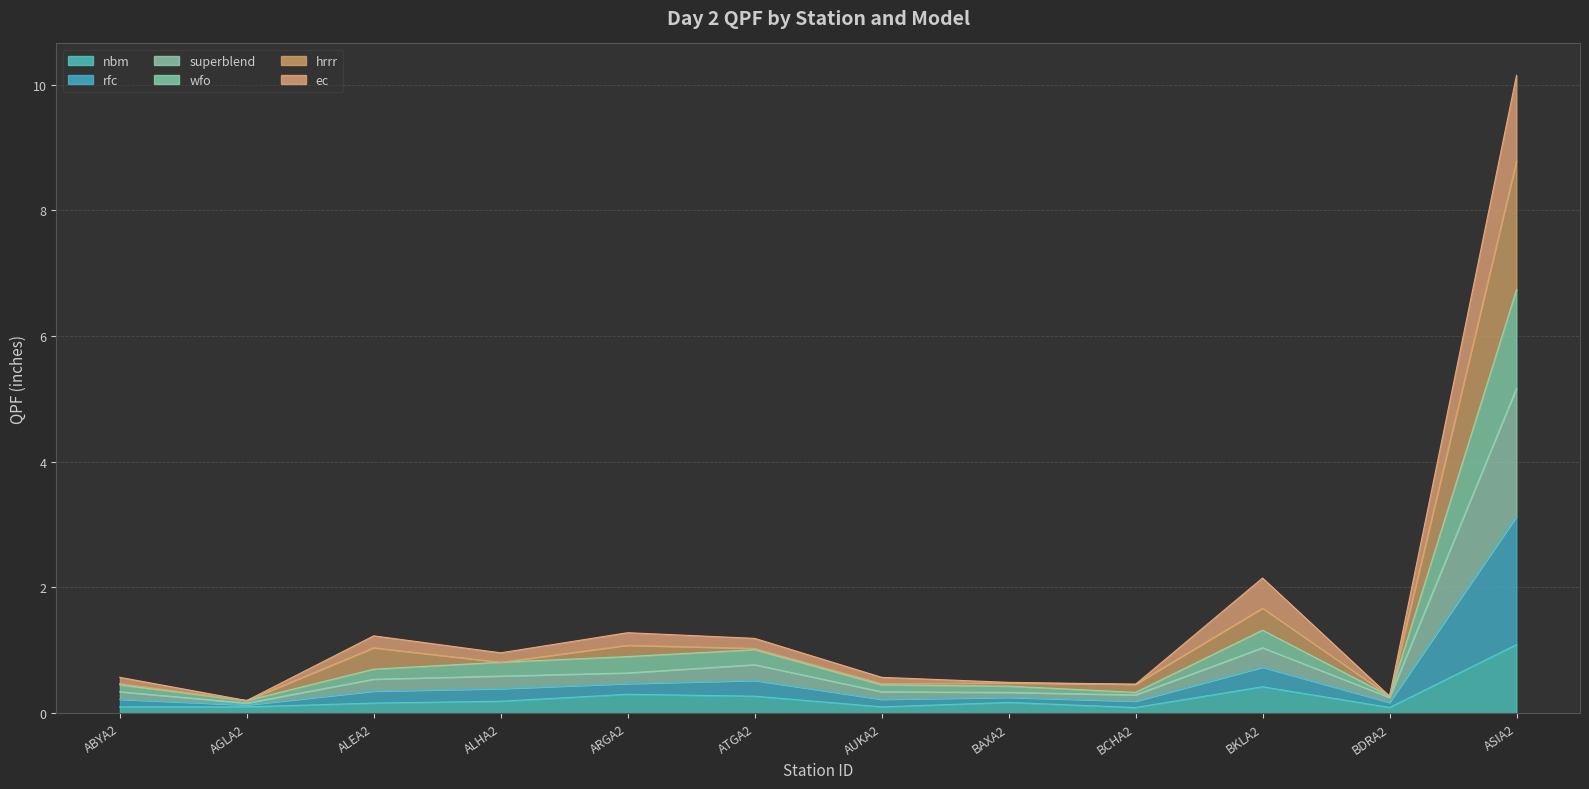

How many lines are shown in the chart?

6